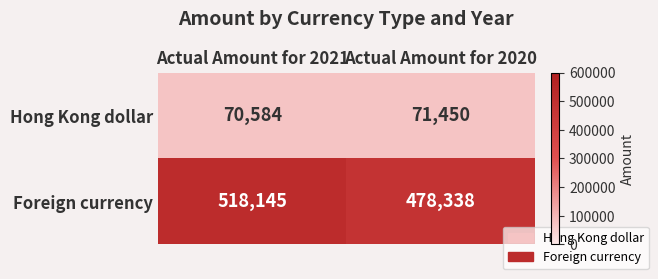

What is the approximate value of Foreign currency at Actual Amount for 2021?

518145